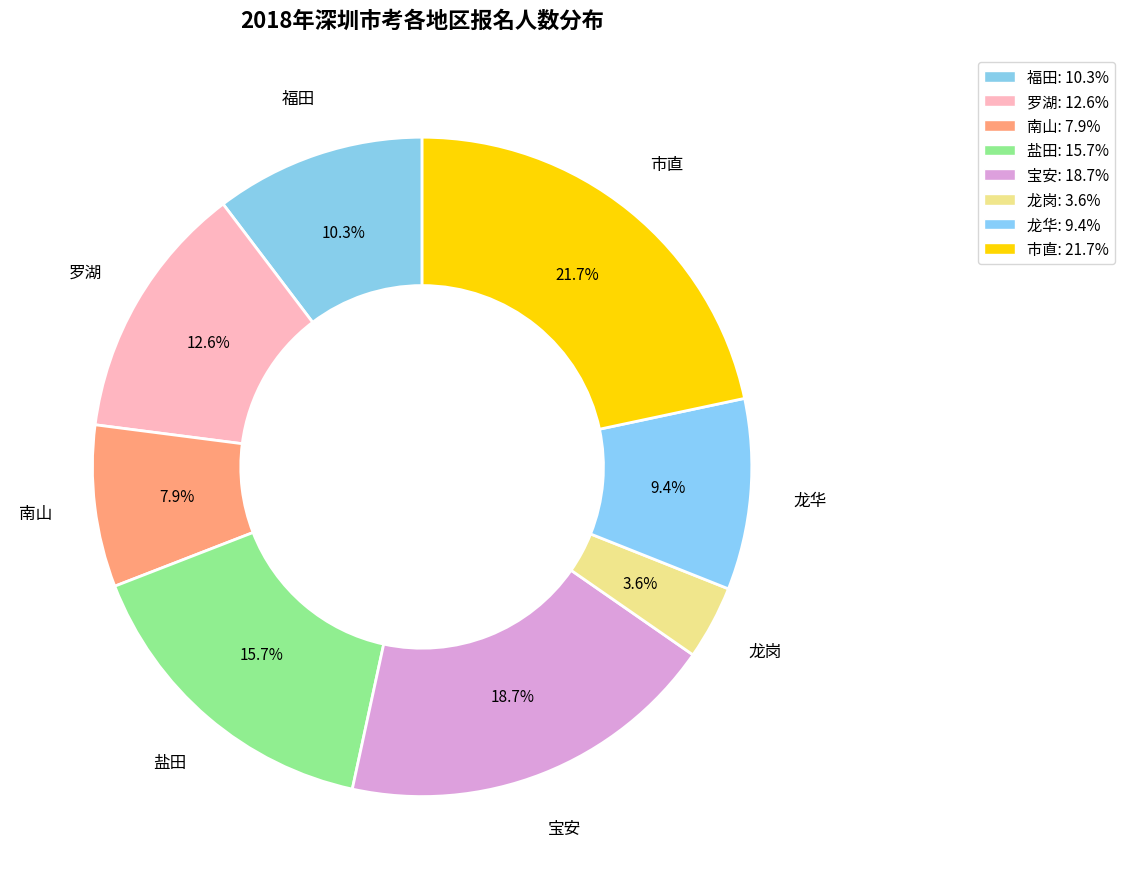

What percentage is the 市直 slice, to the nearest percent?

22%